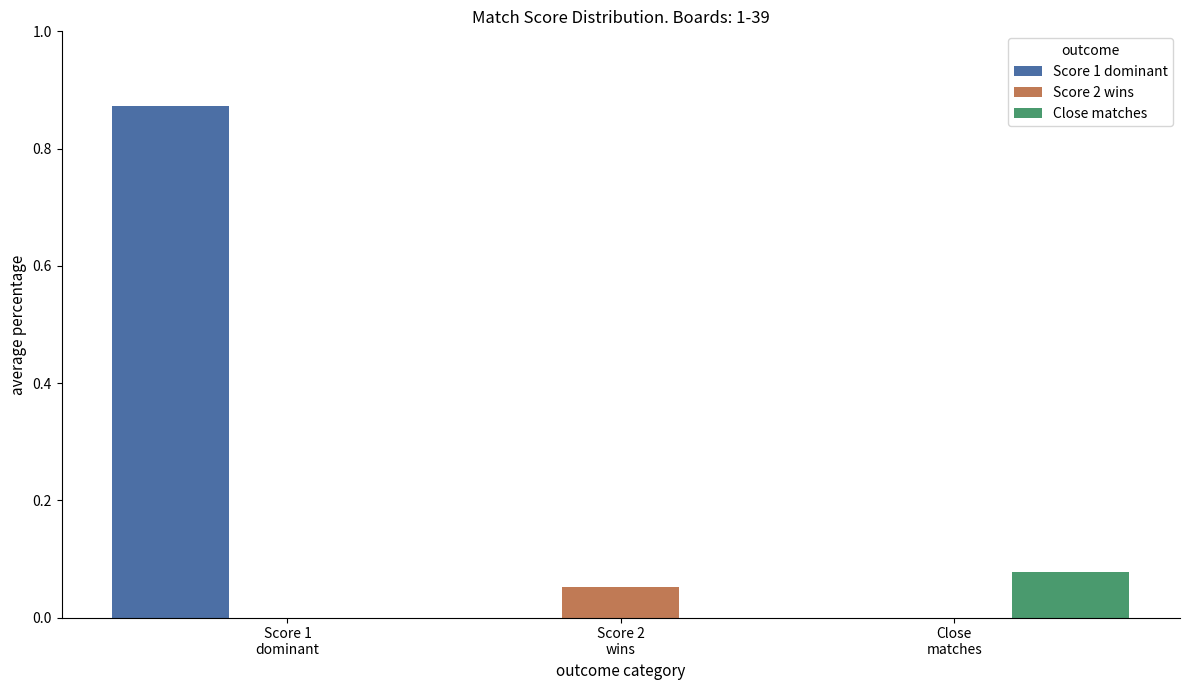

Which label corresponds to the largest value in the chart?

Score 1
dominant